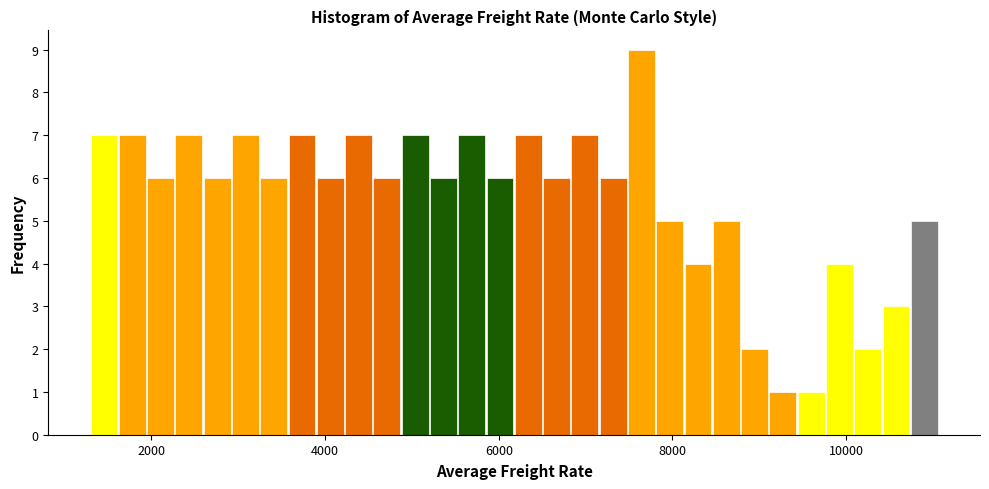

Around what value on the x-axis is the tallest bar? Give the approximate position of its centre, as read against the axis.

7600